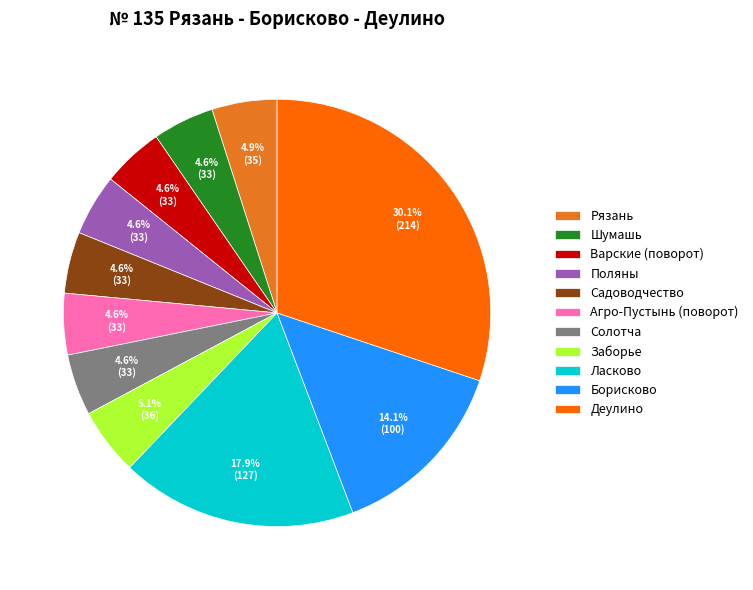

Approximately how many times larger is the value at Рязань compared to Поляны?

1.1